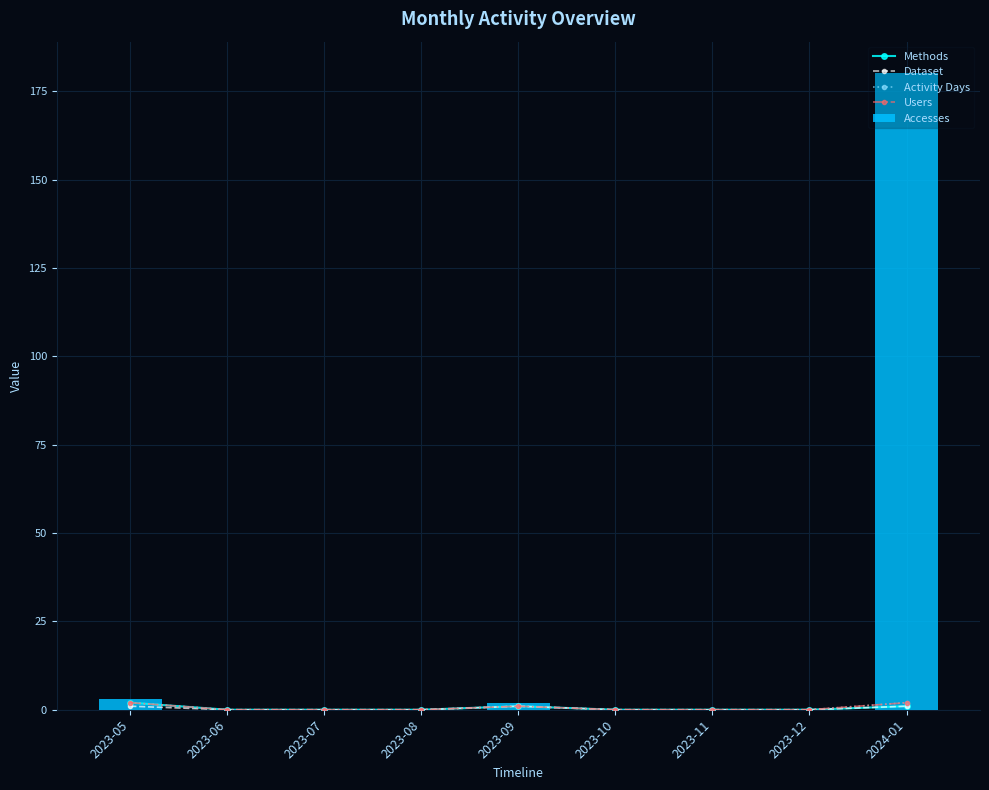

Reading right to left, list all the values displayed in this chart.

Methods: 2024-01=1	2023-12=0	2023-11=0	2023-10=0	2023-09=1	2023-08=0	2023-07=0	2023-06=0	2023-05=2
Dataset: 2024-01=1	2023-12=0	2023-11=0	2023-10=0	2023-09=1	2023-08=0	2023-07=0	2023-06=0	2023-05=1
Activity Days: 2024-01=2	2023-12=0	2023-11=0	2023-10=0	2023-09=1	2023-08=0	2023-07=0	2023-06=0	2023-05=2
Users: 2024-01=2	2023-12=0	2023-11=0	2023-10=0	2023-09=1	2023-08=0	2023-07=0	2023-06=0	2023-05=2
Accesses: 2024-01=180	2023-12=0	2023-11=0	2023-10=0	2023-09=2	2023-08=0	2023-07=0	2023-06=0	2023-05=3